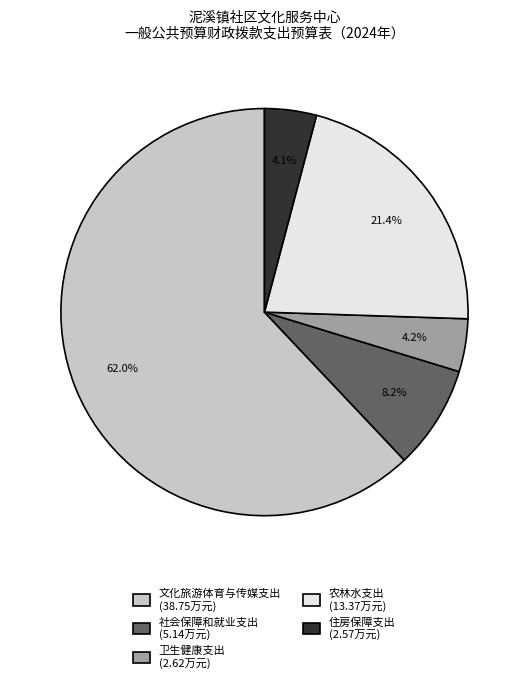

Count the number of slices in the pie.

5